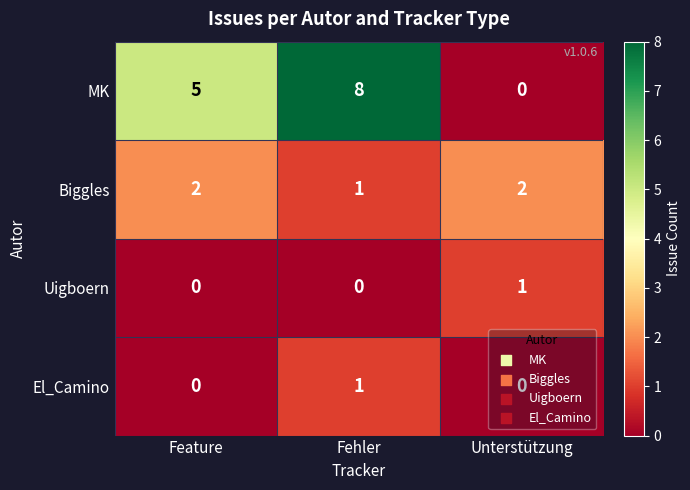

At which label is MK closest to 4?

Feature